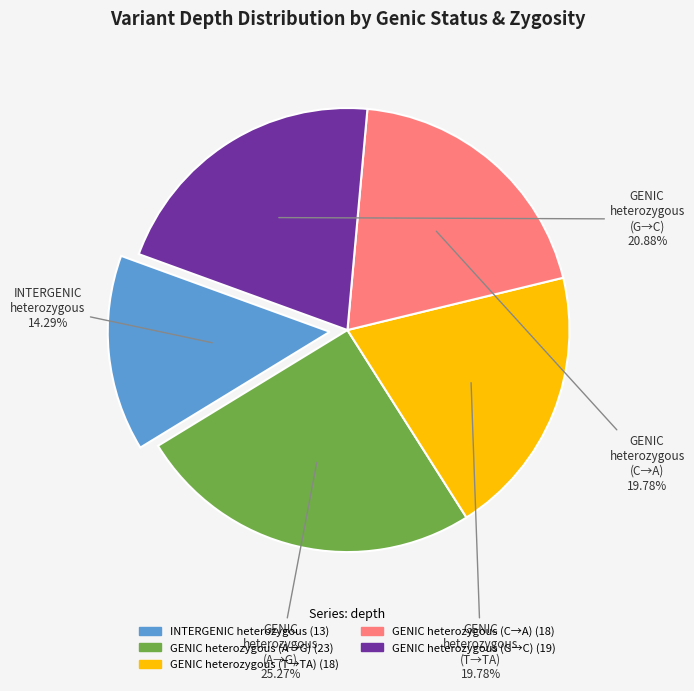

Does any single category account for the majority?

No